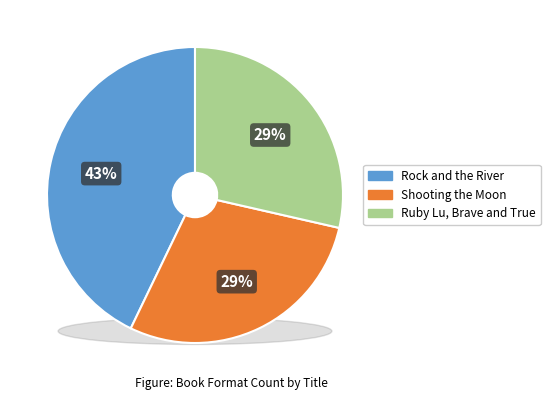

To the nearest percent, what is the difference between the Shooting the Moon and Rock and the River slice percentages?

14%